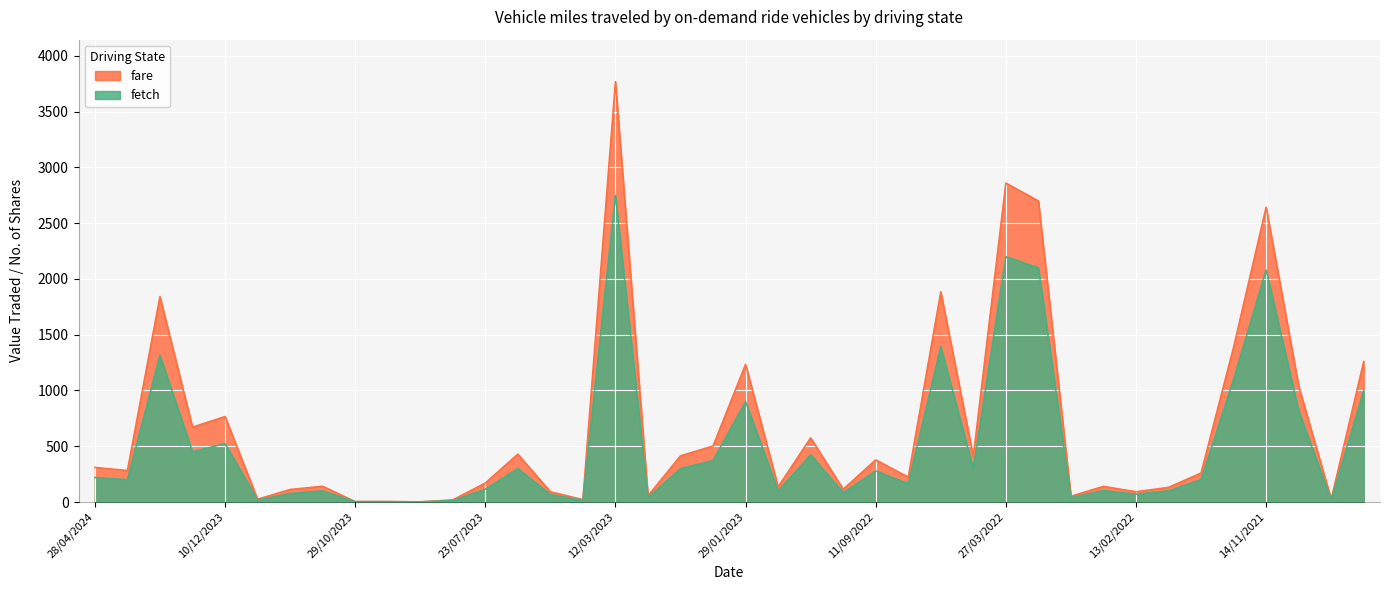

The value of No. of Shares at 12/03/2023 is 2750. True or false?

True